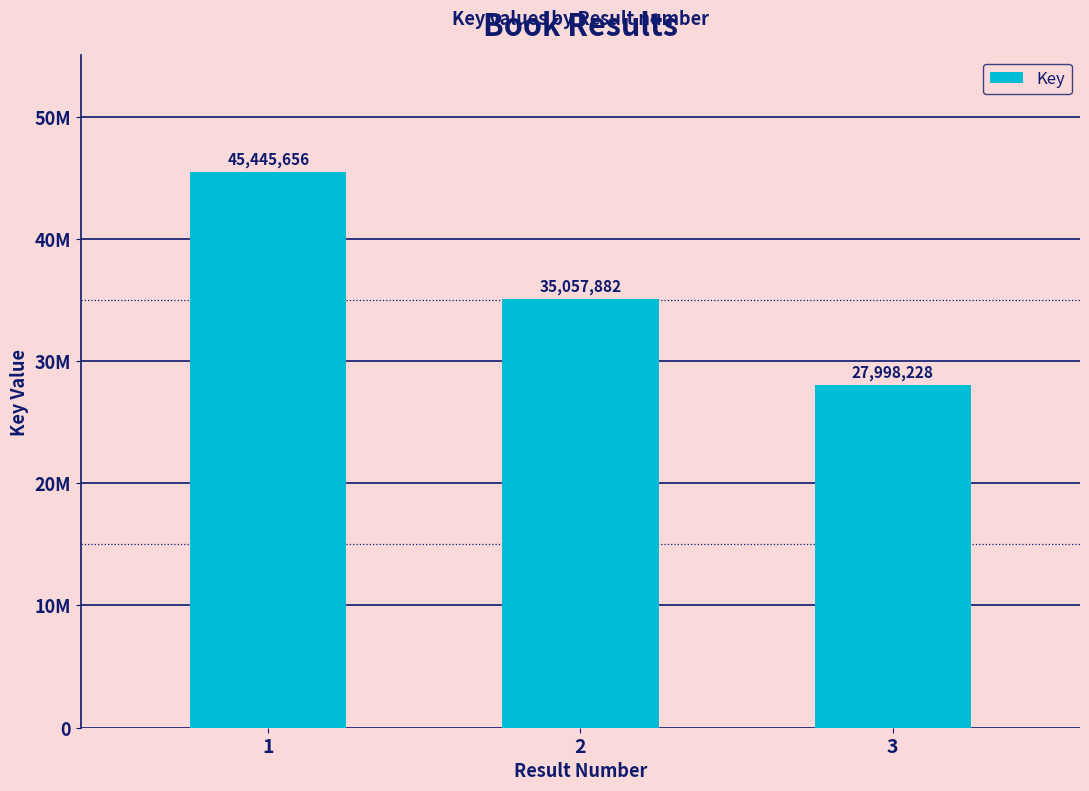

Does the chart contain any negative values?

No